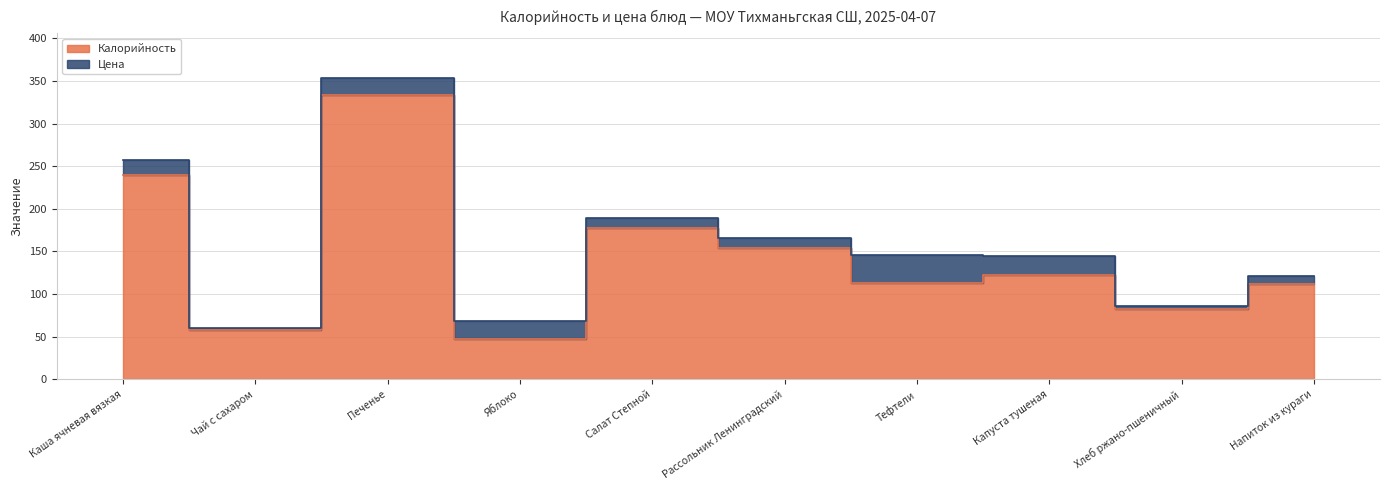

List the labels in order of value, smallest first.

Яблоко, Чай с сахаром, Хлеб ржано-пшеничный, Напиток из кураги, Тефтели, Капуста тушеная, Рассольник Ленинградский, Салат Степной, Каша ячневая вязкая, Печенье